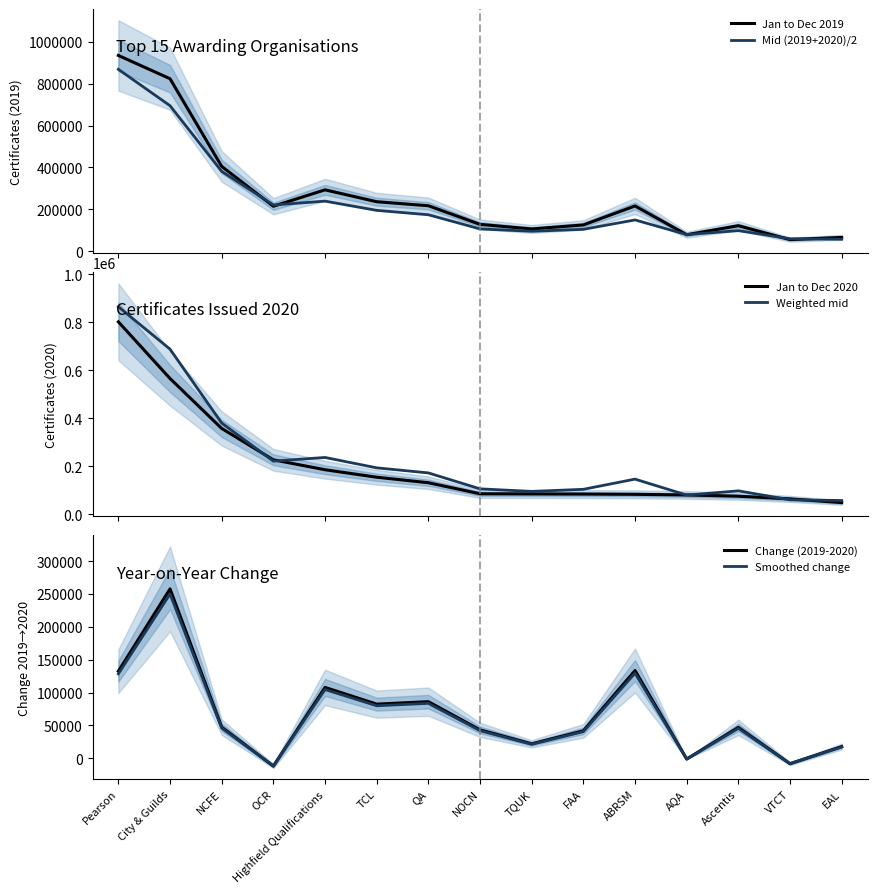

Is it true that Mid (2019+2020)/2 equals 95410.0 at TQUK?

True